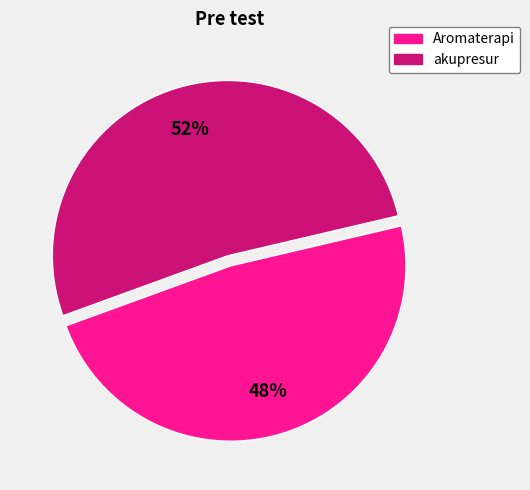

Combined, do akupresur and Aromaterapi account for over 50%?

Yes